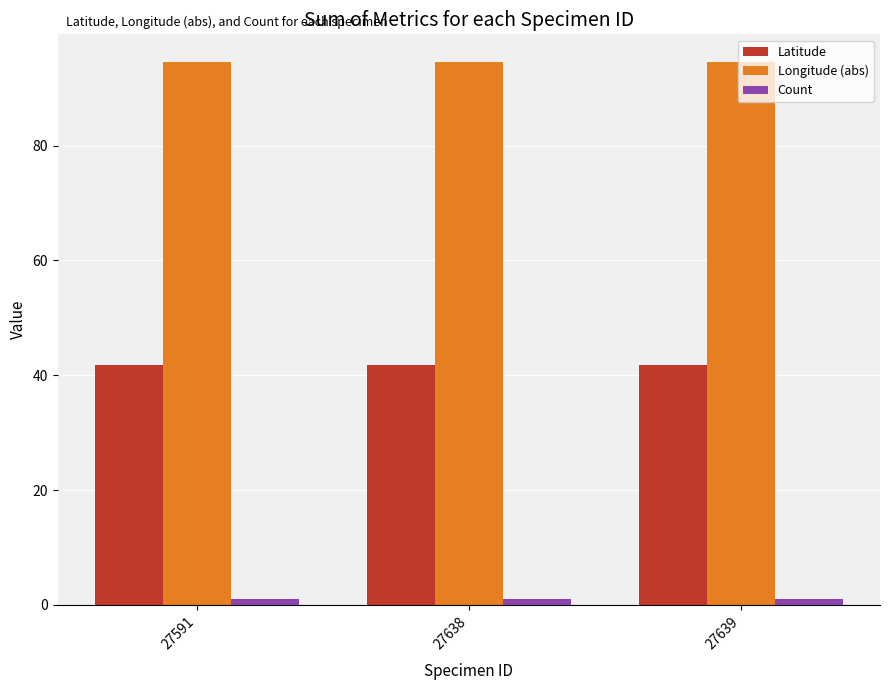

What are all the series names shown in the legend?

Latitude, Longitude (abs), Count